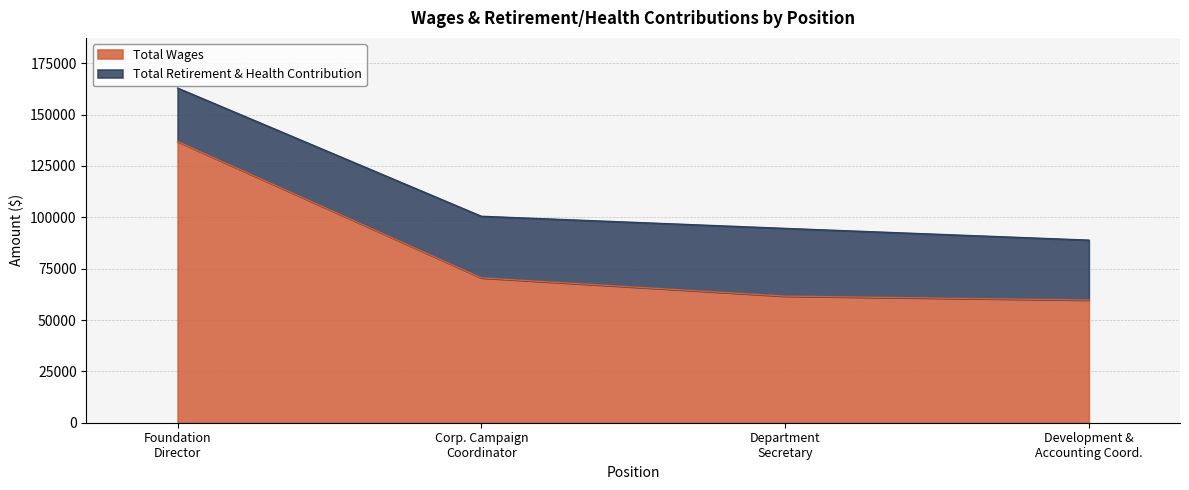

What is the average value of the Total Wages series?

82220